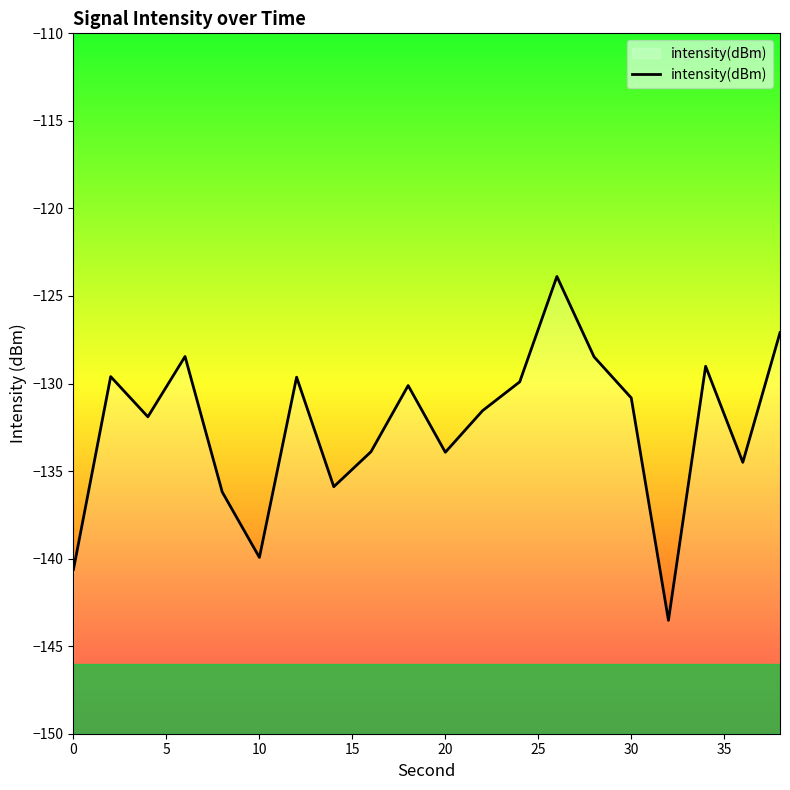

How many categories are shown in the chart?

20